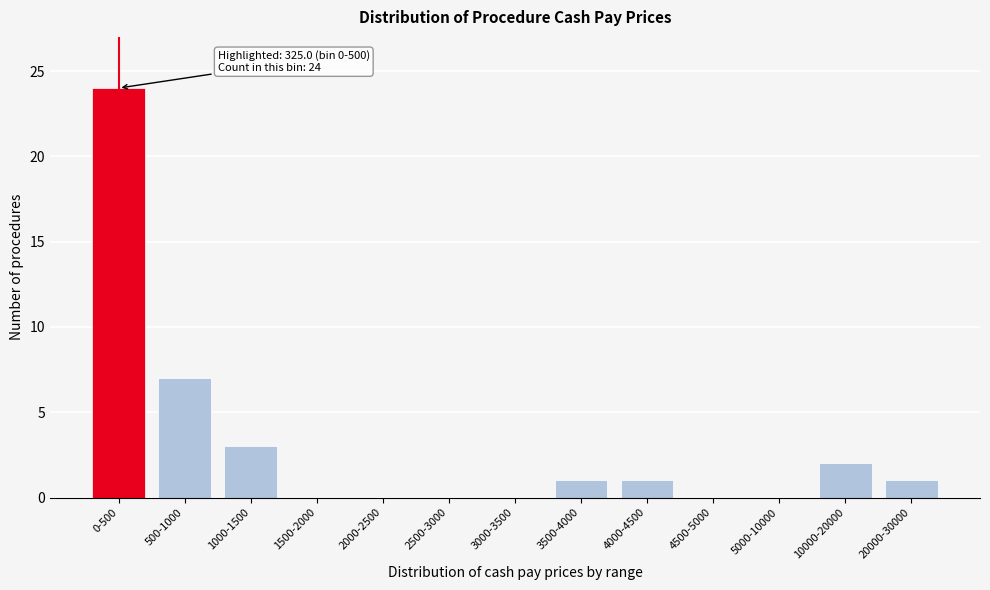

Reading right to left, extract all data points from this chart.

20000-30000=1	10000-20000=2	5000-10000=0	4500-5000=0	4000-4500=1	3500-4000=1	3000-3500=0	2500-3000=0	2000-2500=0	1500-2000=0	1000-1500=3	500-1000=7	0-500=24